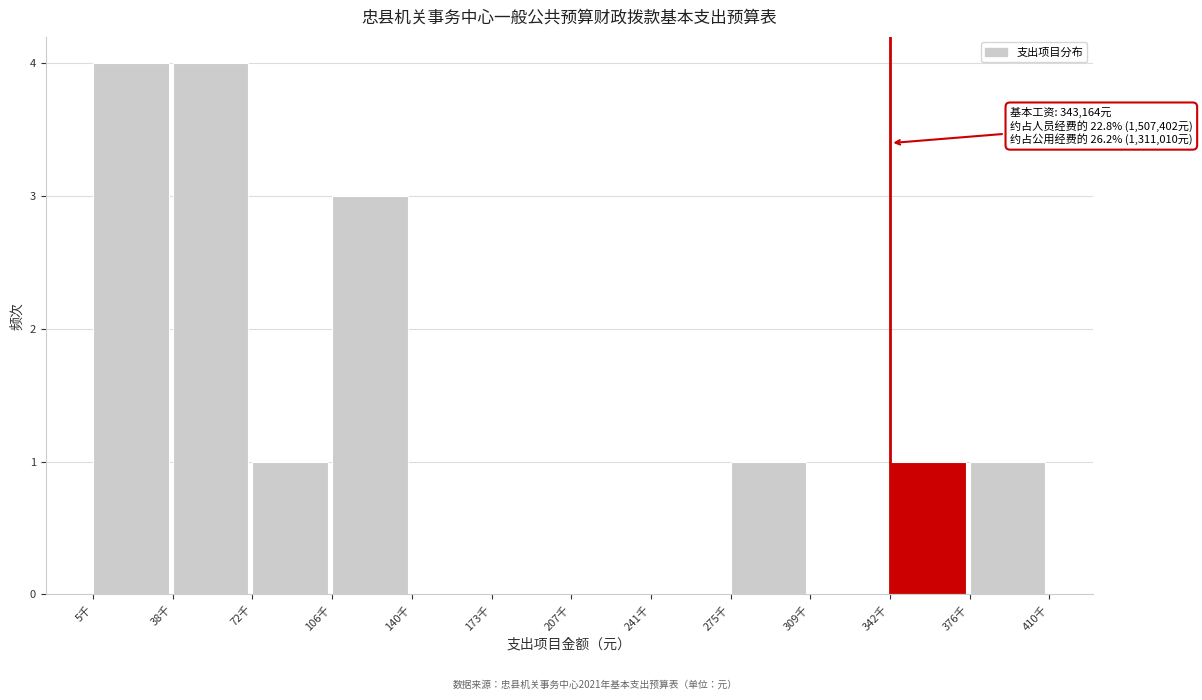

Reading left to right, extract all data points from this chart.

5千=4	38千=4	72千=1	106千=3	140千=0	173千=0	207千=0	241千=0	275千=1	309千=0	342千=1	376千=1